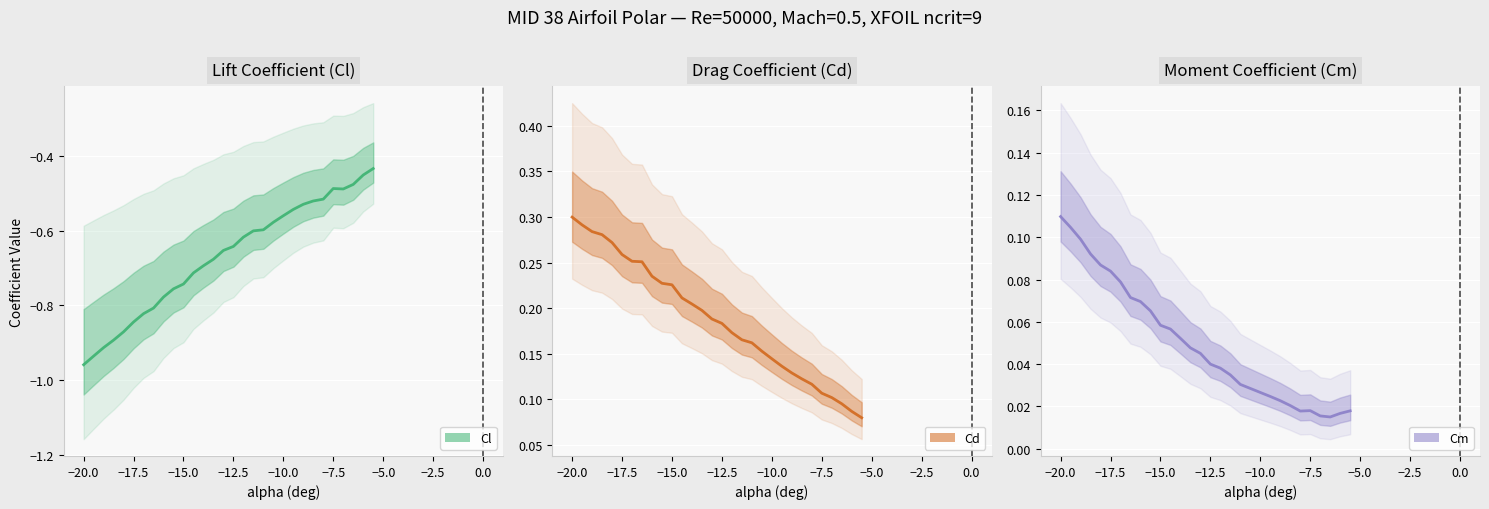

True or false: Cd has a value of 0.3 at −20.0.

True